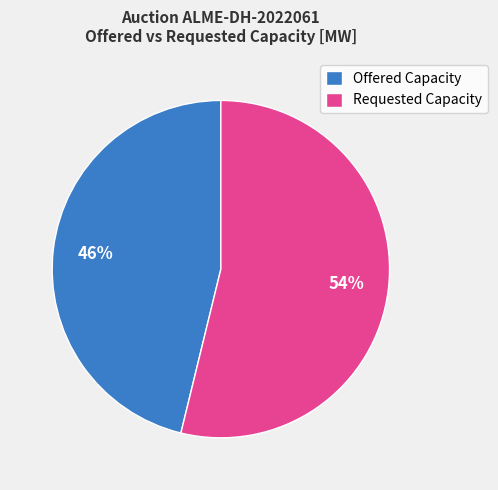

How many slices are in this pie chart?

2